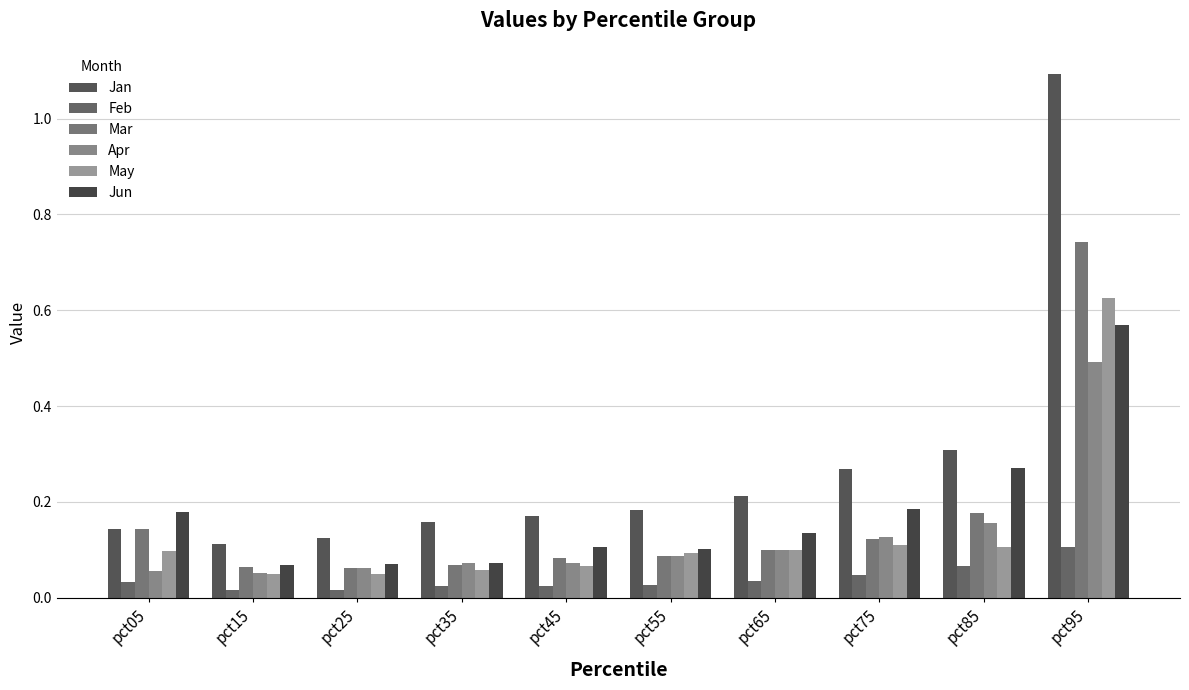

Reading right to left, list all the values displayed in this chart.

Jan: 1.1	0.3	0.3	0.2	0.2	0.2	0.2	0.1	0.1	0.1
Feb: 0.1	0.1	0.0	0.0	0.0	0.0	0.0	0.0	0.0	0.0
Mar: 0.7	0.2	0.1	0.1	0.1	0.1	0.1	0.1	0.1	0.1
Apr: 0.5	0.2	0.1	0.1	0.1	0.1	0.1	0.1	0.1	0.1
May: 0.6	0.1	0.1	0.1	0.1	0.1	0.1	0.0	0.0	0.1
Jun: 0.6	0.3	0.2	0.1	0.1	0.1	0.1	0.1	0.1	0.2